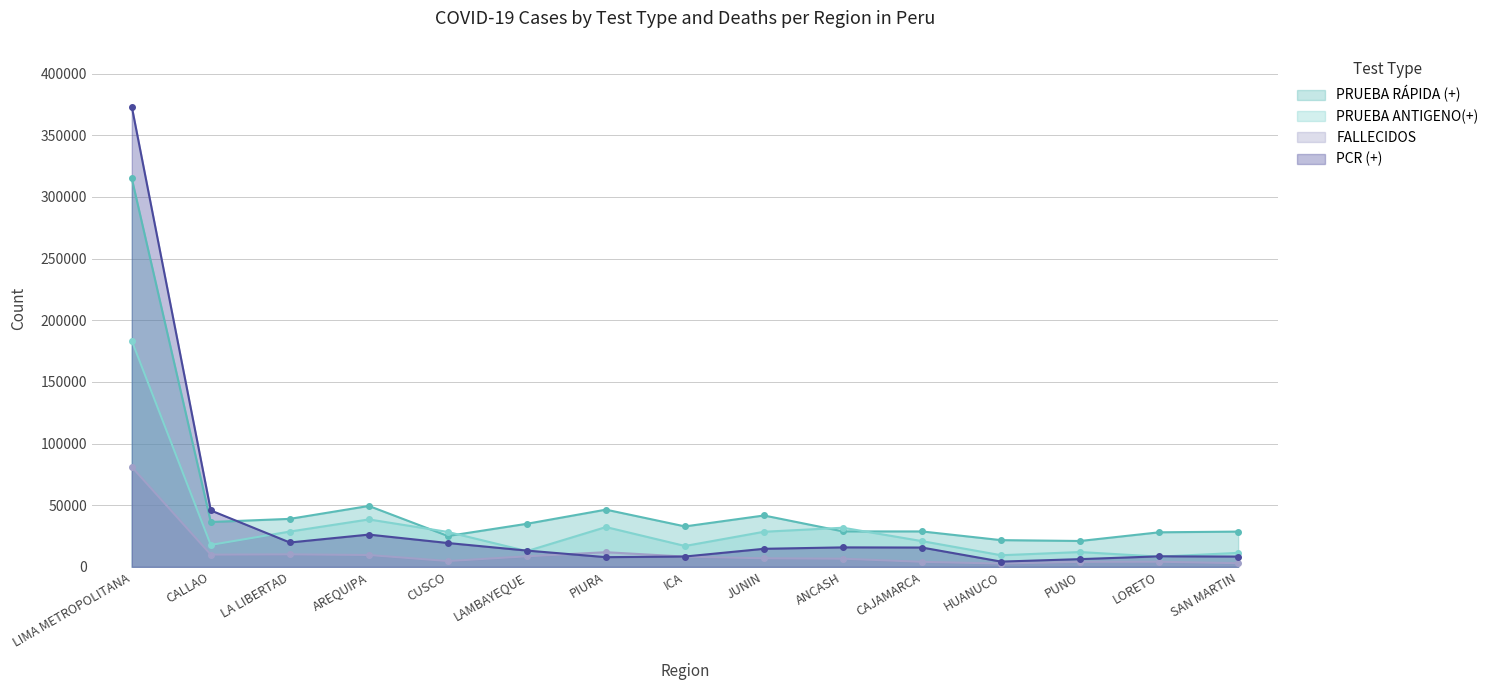

What is the label of the 2nd point from the left?

CALLAO